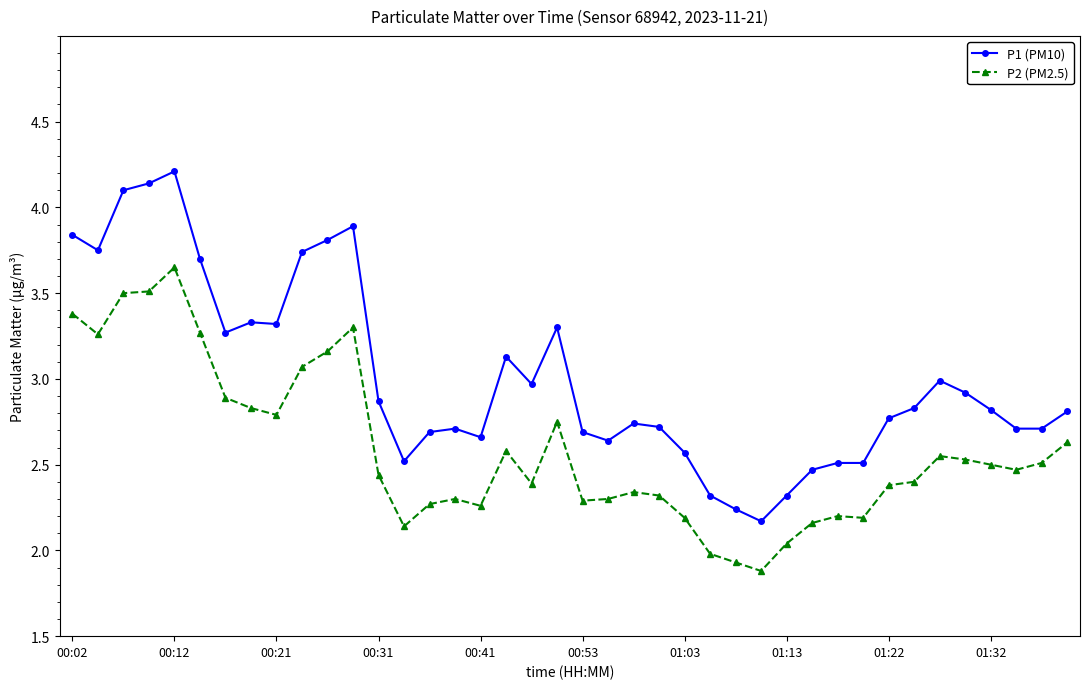

True or false: P2 (PM2.5) and P1 (PM10) cross at least once.

False